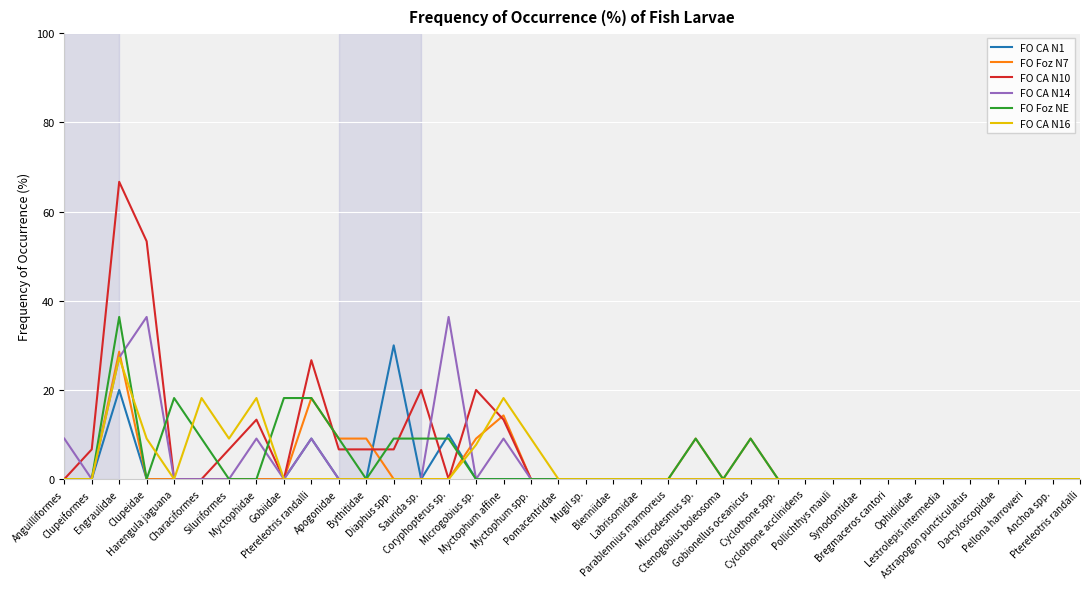

What is the label of the 16th point from the right?

Parablennius marmoreus